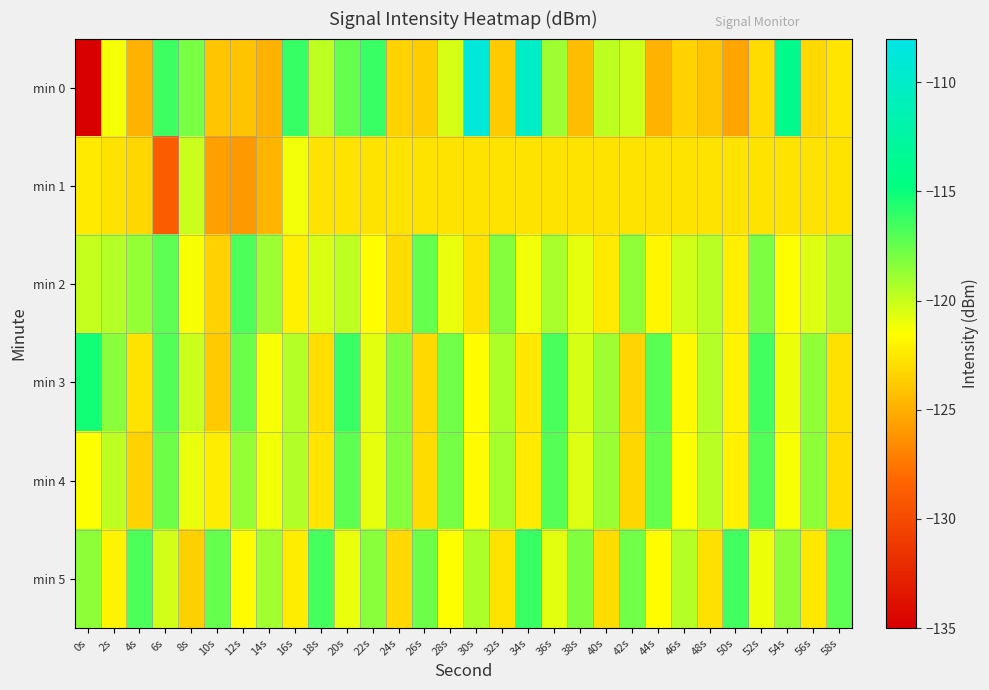

What is the total value across all series at 12s?

-724.8